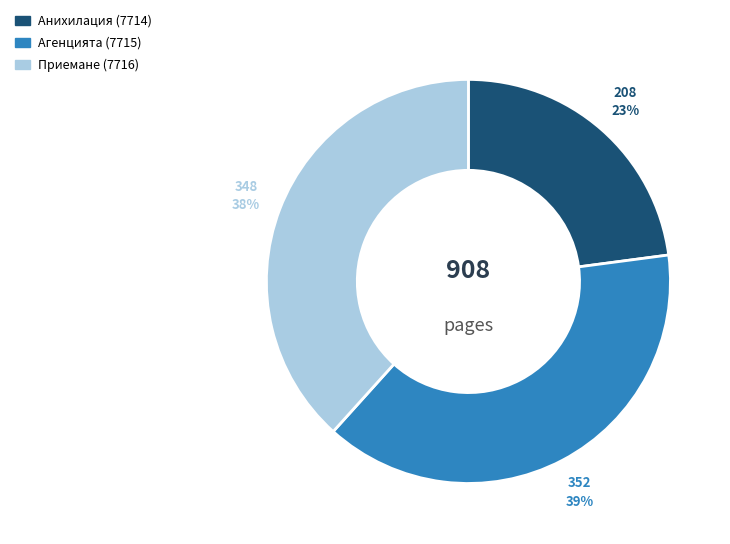

True or false: Приемане (7716) accounts for 53% of the total.

False